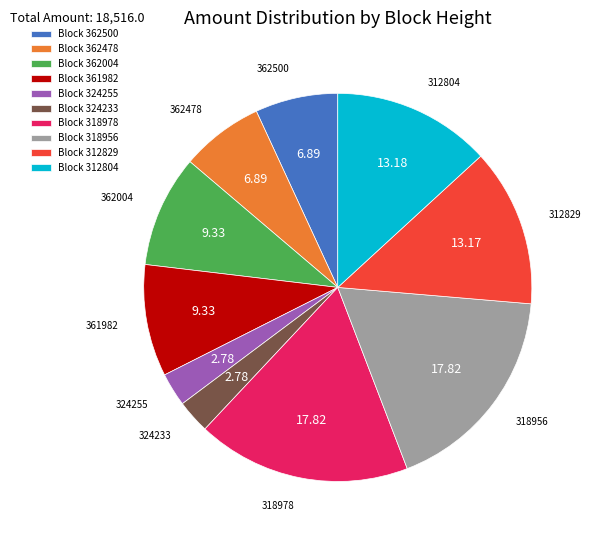

Is there any slice that represents more than half of the pie?

No